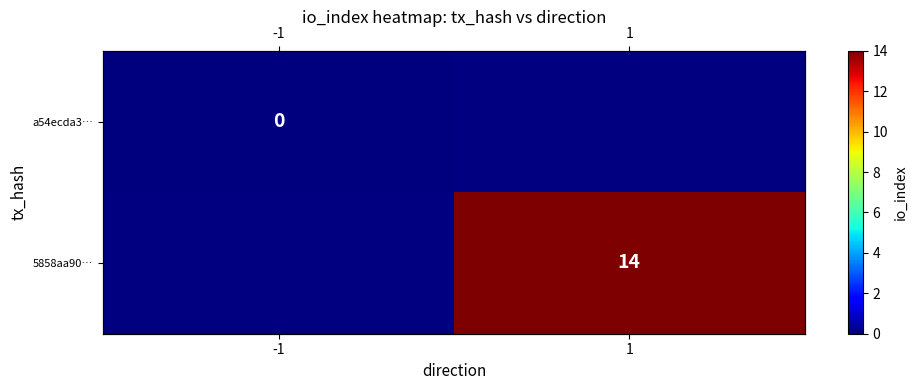

List the series in order of their overall mean, lowest first.

a54ecda3…, 5858aa90…